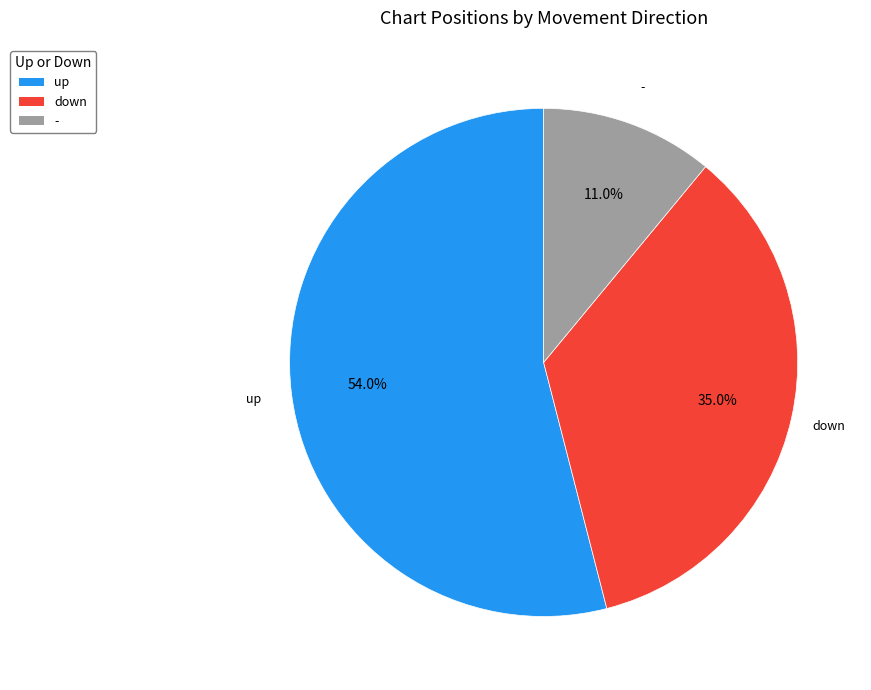

How many slices are in this pie chart?

3